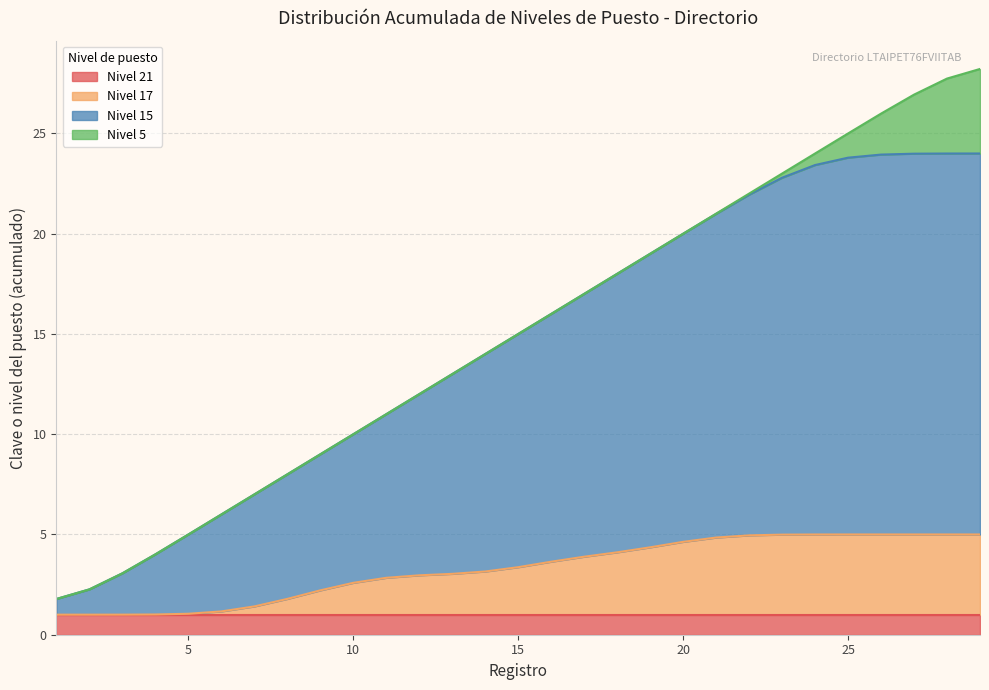

True or false: Nivel 5 and Nivel 15 cross at least once.

False